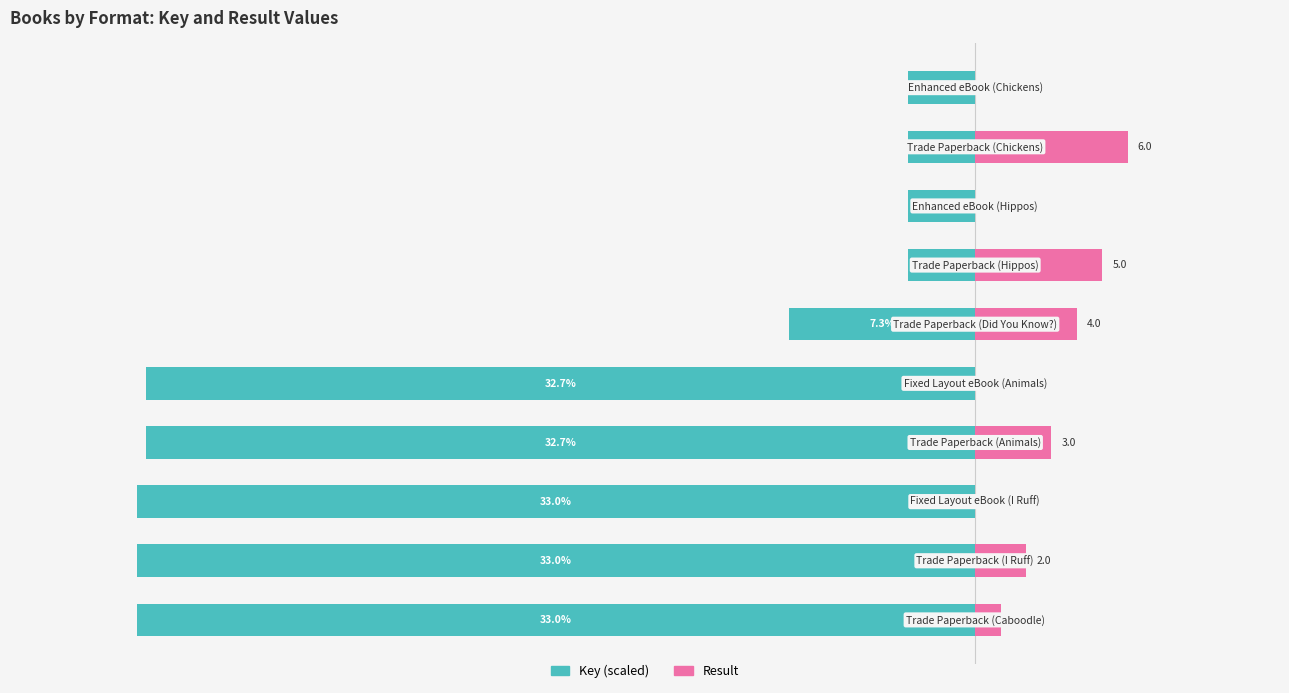

Rank the series at 7 from lowest to highest value.

Key, Result